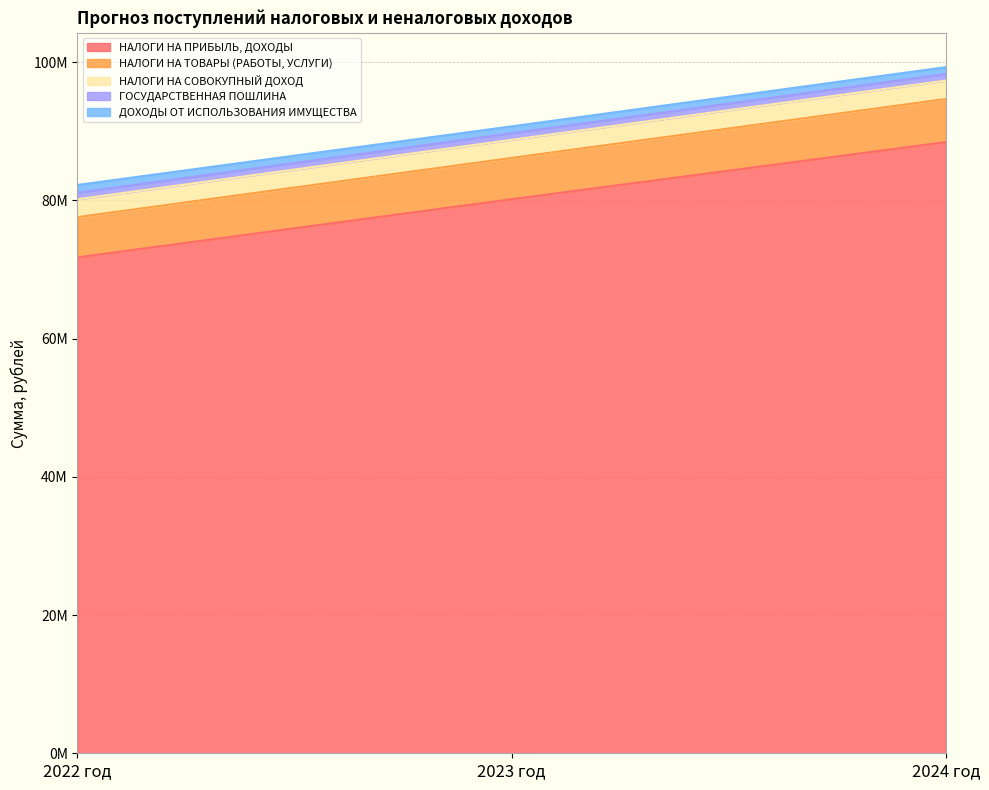

The value of НАЛОГИ НА СОВОКУПНЫЙ ДОХОД at 2024 год is 97348560. True or false?

True